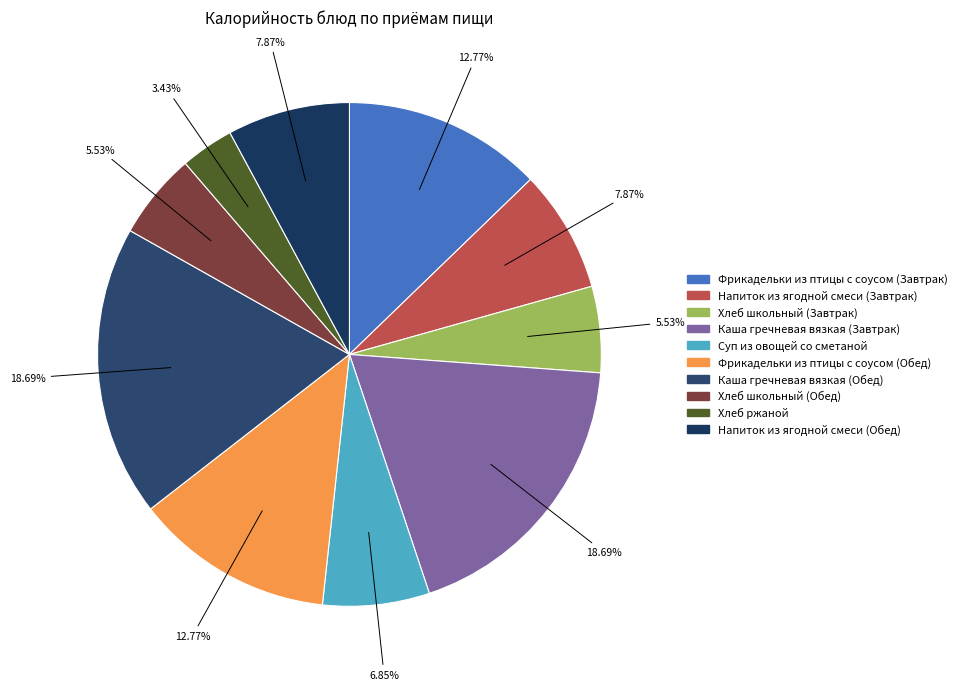

To the nearest percent, what percentage of the pie is Суп из овощей со сметаной?

7%